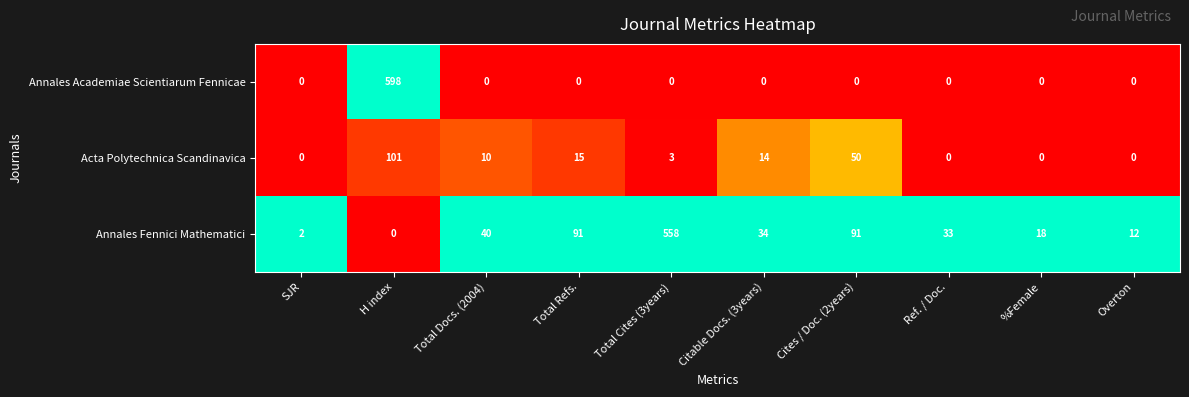

What is the total value across all series at Overton?

12